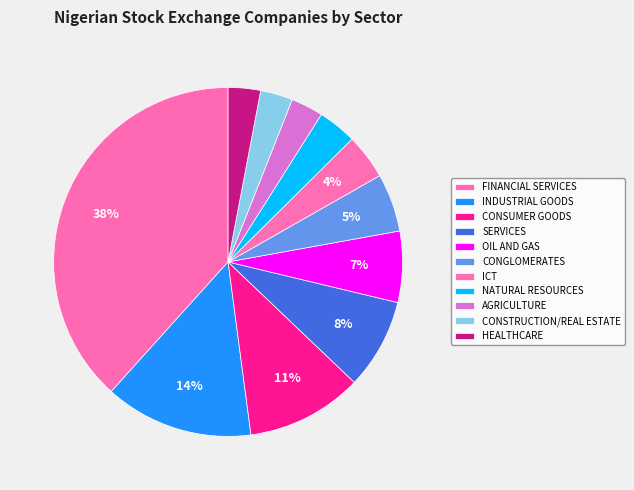

To the nearest percent, what percentage of the pie is CONSTRUCTION/REAL ESTATE?

3%